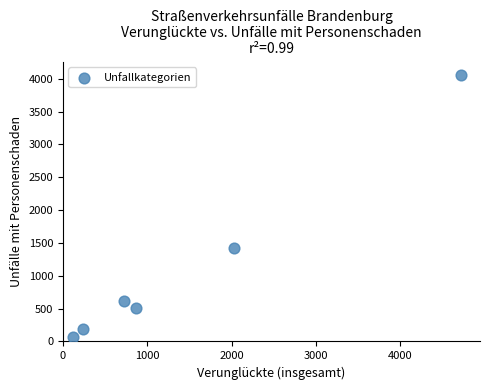

What is the range of X values (max minus min)?

4602